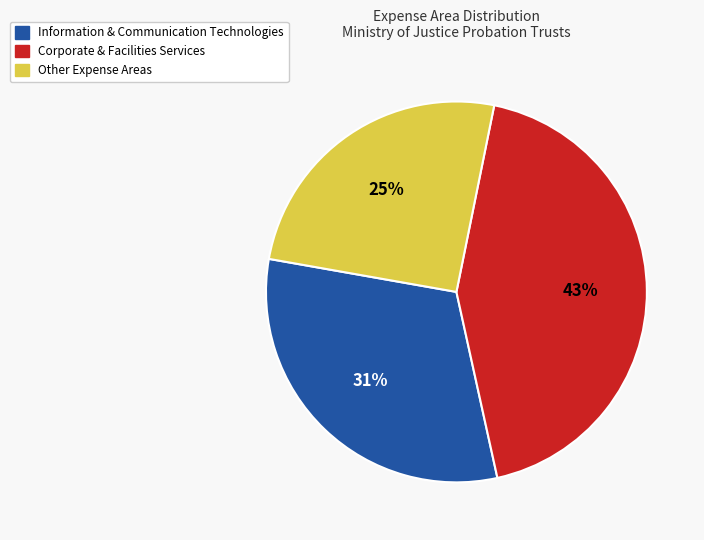

How many slices are in this pie chart?

3